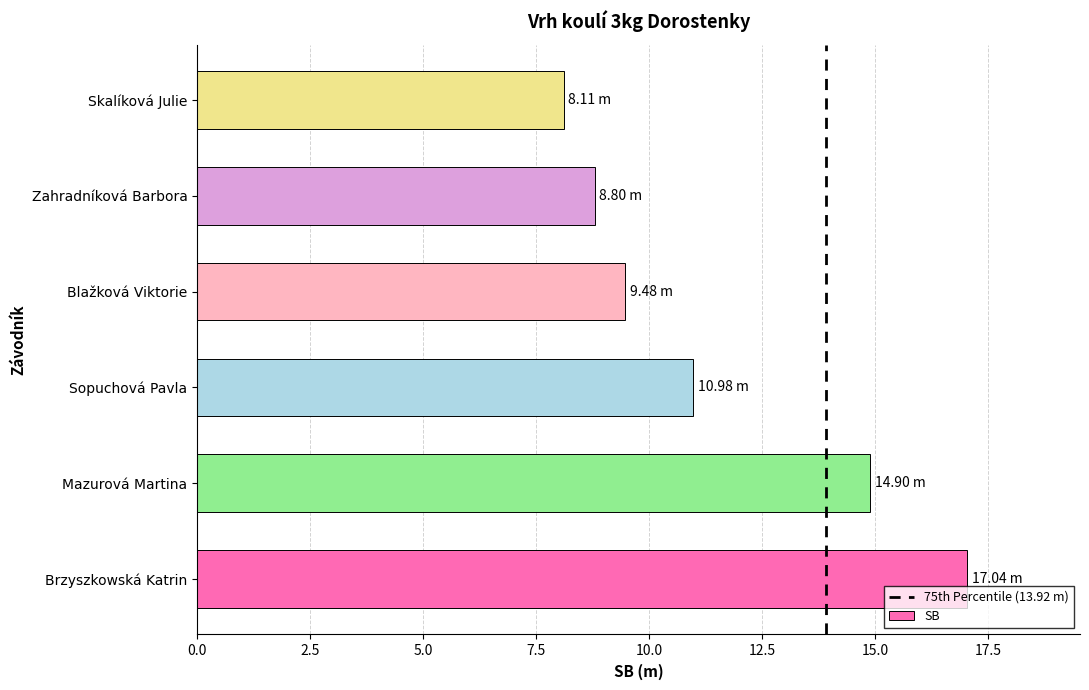

How many bars are there in total?

6